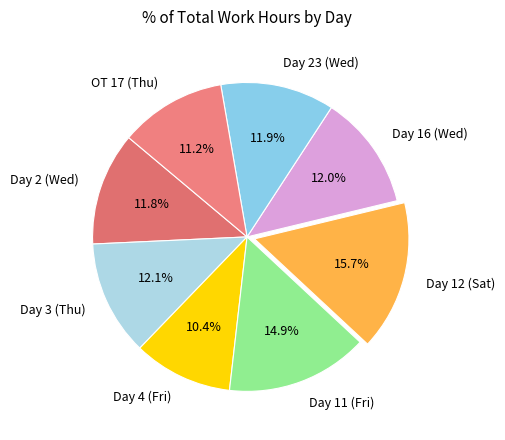

Do Day 16 (Wed) and Day 11 (Fri) together represent more than half of the pie?

No